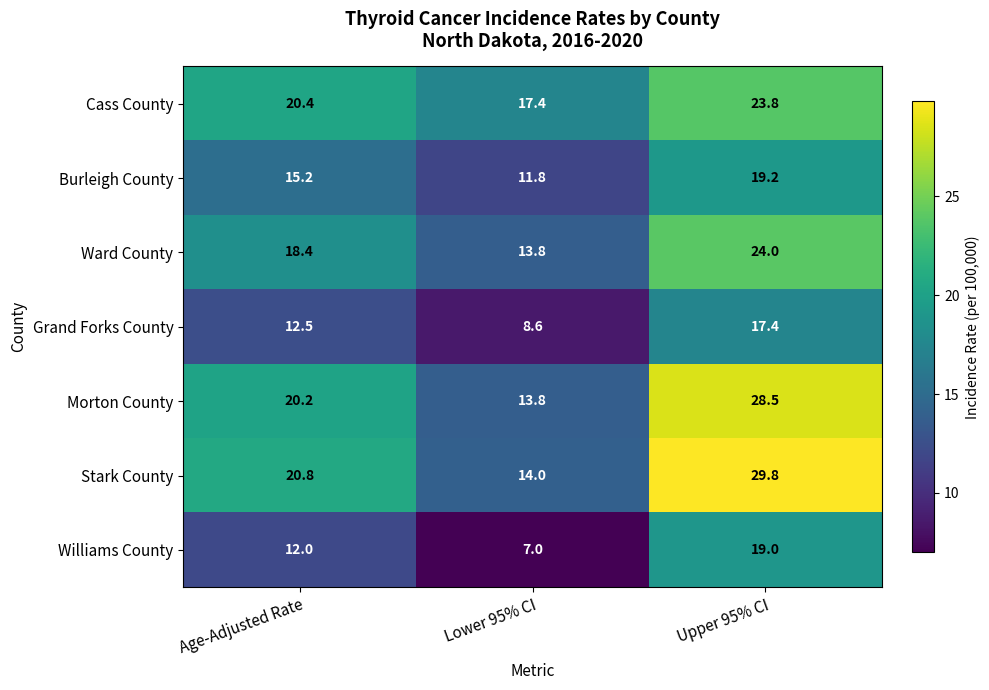

Reading left to right, what are all the values shown in this chart?

Cass County: 20.4	17.4	23.8
Burleigh County: 15.2	11.8	19.2
Ward County: 18.4	13.8	24.0
Grand Forks County: 12.5	8.6	17.4
Morton County: 20.2	13.8	28.5
Stark County: 20.8	14.0	29.8
Williams County: 12.0	7.0	19.0